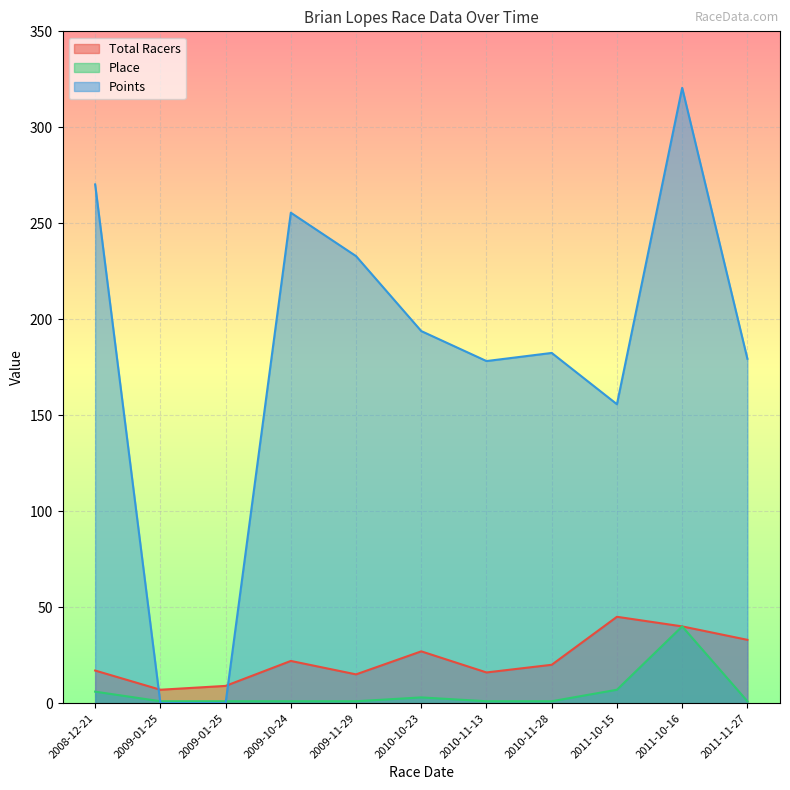

True or false: Total Racers has more than 1 points higher than both neighbors.

True